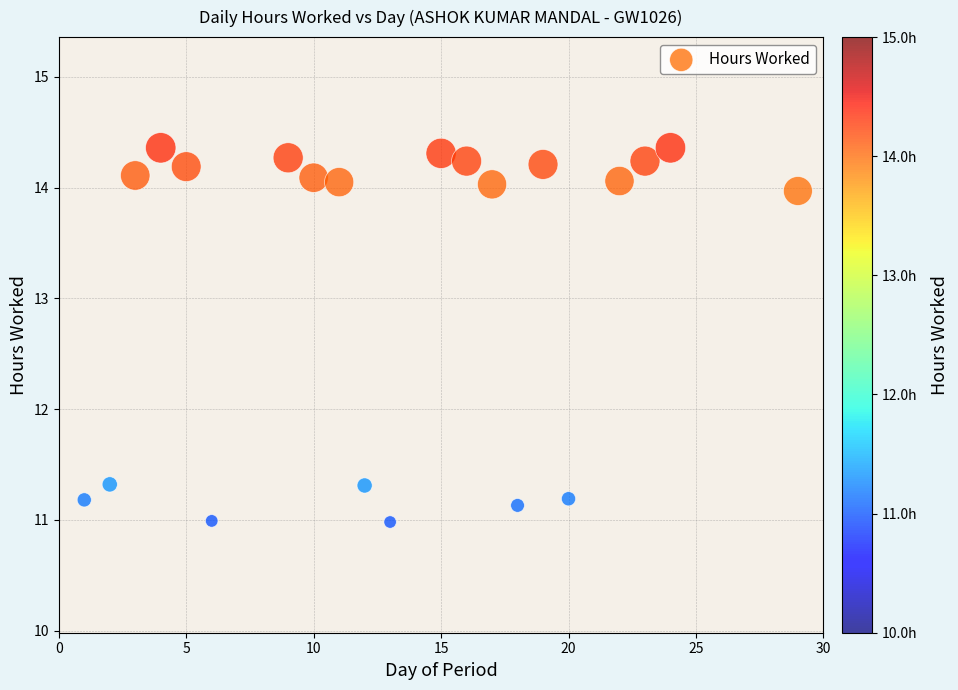

What is the range of X values (max minus min)?

28.0